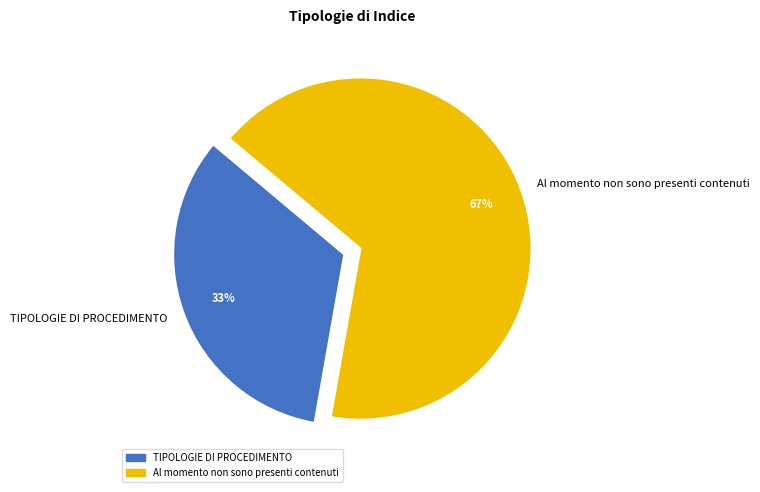

To the nearest percent, what percentage of the pie is TIPOLOGIE DI PROCEDIMENTO?

33%